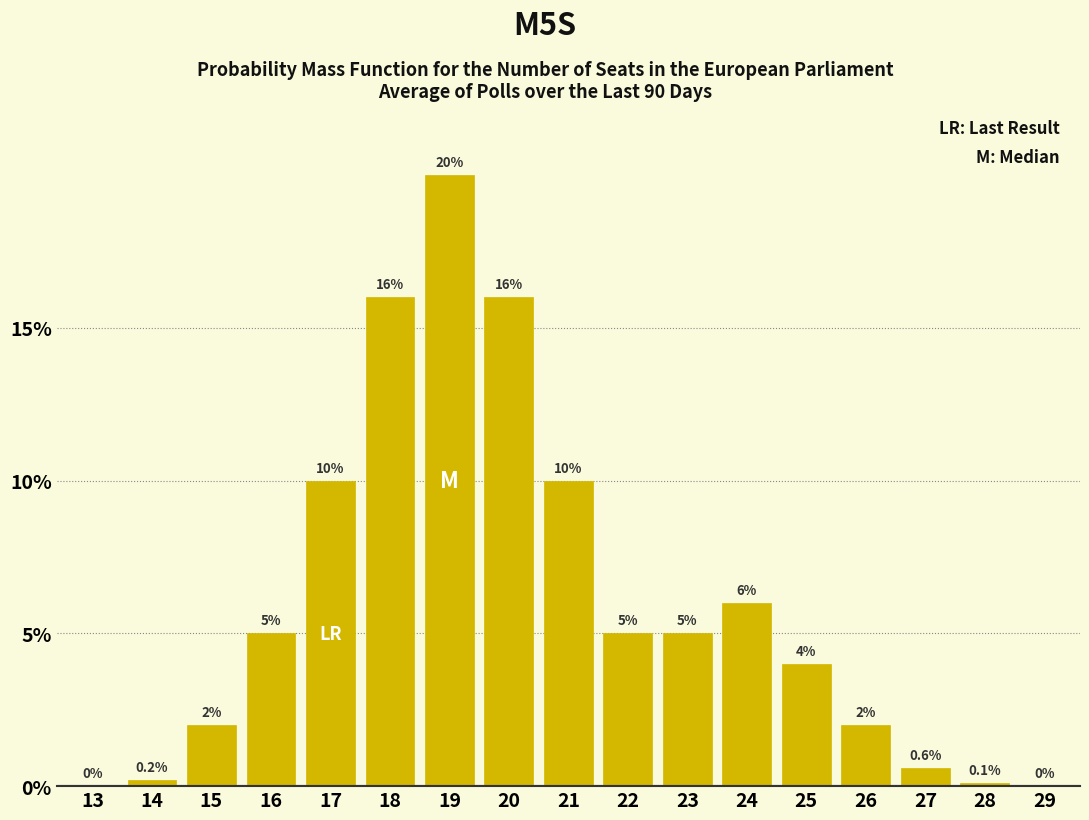

Reading left to right, what are all the values shown in this chart?

13=0.0	14=0.2	15=2.0	16=5.0	17=10.0	18=16.0	19=20.0	20=16.0	21=10.0	22=5.0	23=5.0	24=6.0	25=4.0	26=2.0	27=0.6	28=0.1	29=0.0